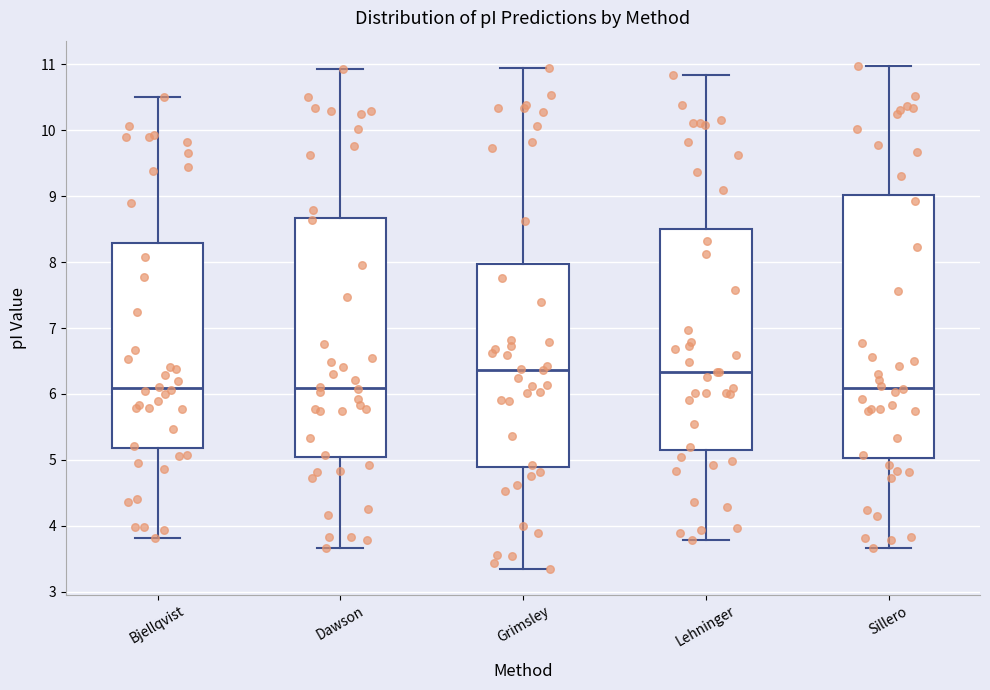

Reading left to right, transcribe this box plot: for each box, give where its median line is, the range the box spans, and where its two whiskers end, as read against the y-axis. The values are not printed on the chart, so give them approximately, as read against the axis.

Bjellqvist: median 6.1, box 5.2 to 8.3, whiskers 3.8 to 10.5
Dawson: median 6.1, box 5.0 to 8.7, whiskers 3.7 to 10.9
Grimsley: median 6.4, box 4.9 to 8.0, whiskers 3.3 to 11.0
Lehninger: median 6.3, box 5.2 to 8.5, whiskers 3.8 to 10.8
Sillero: median 6.1, box 5.0 to 9.0, whiskers 3.7 to 11.0